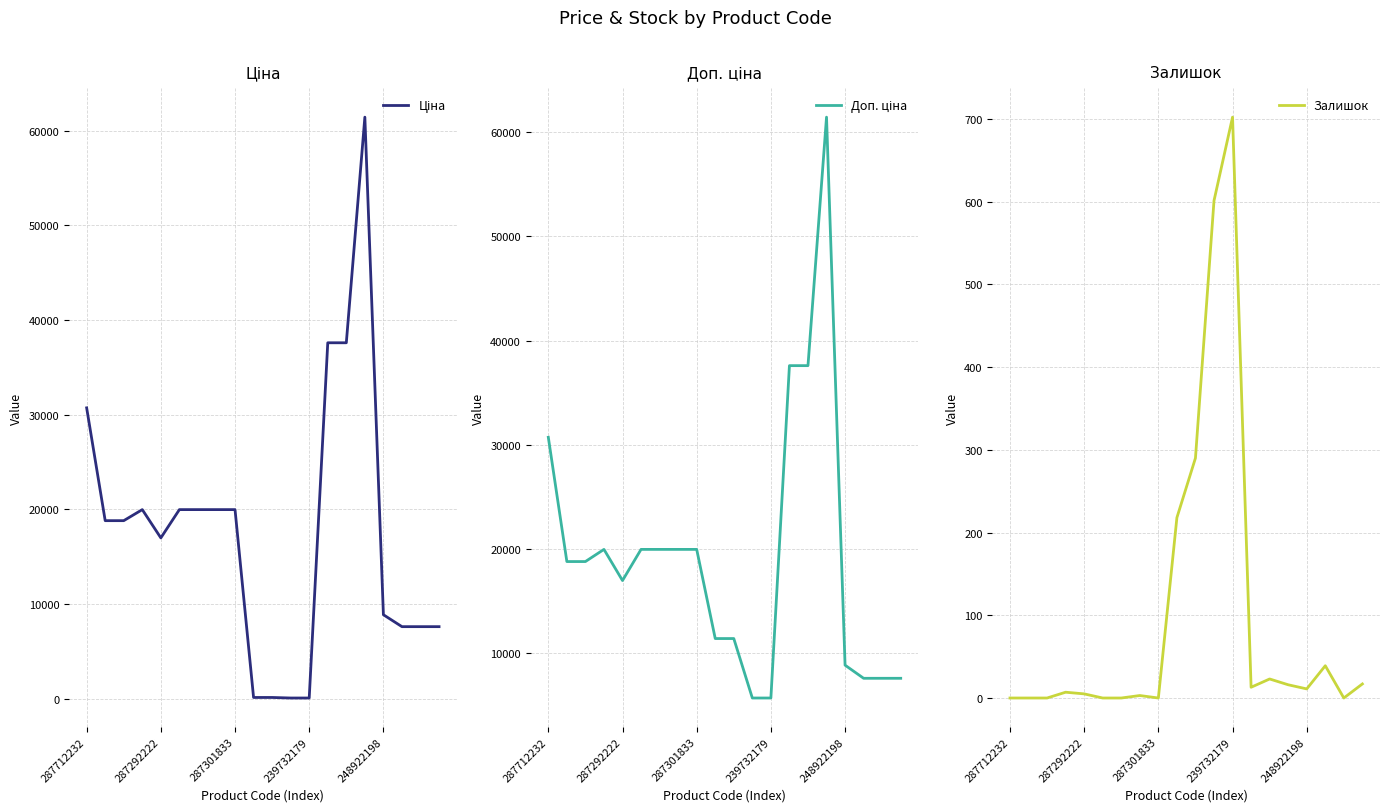

Which has a higher value, 18 or 6?

6